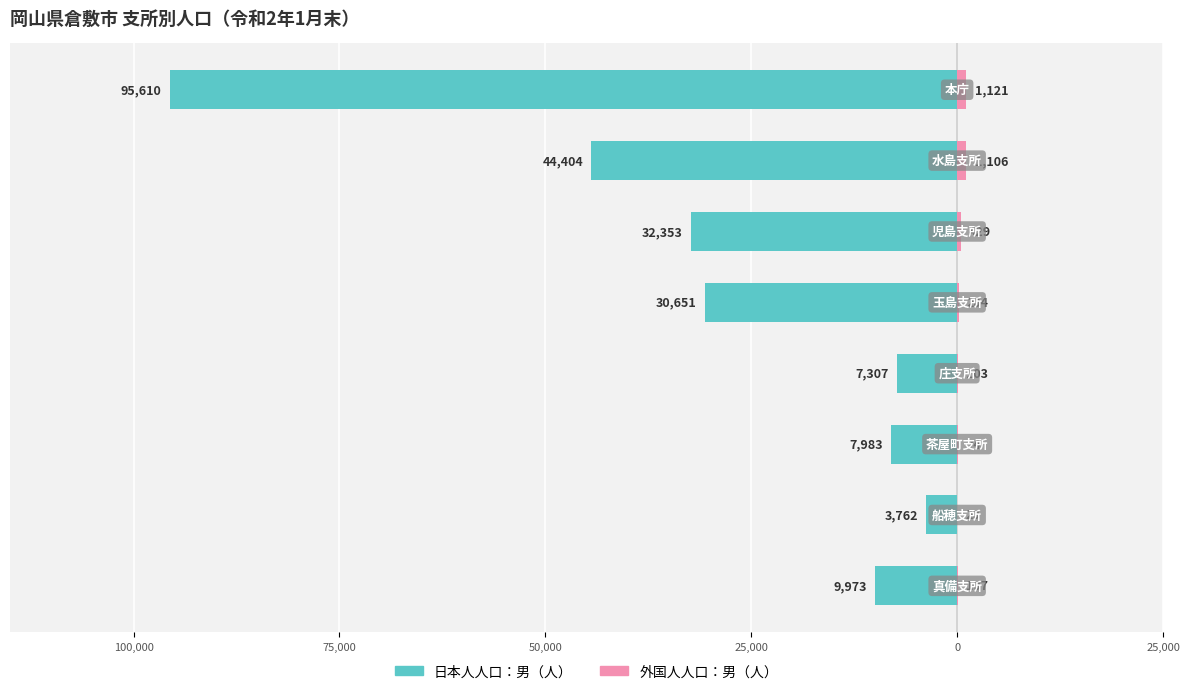

Reading left to right, transcribe all the data shown in this chart.

日本人人口：男（人）: -95610	-44404	-32353	-30651	-7307	-7983	-3762	-9973
外国人人口：男（人）: 1121	1106	429	204	103	74	20	107